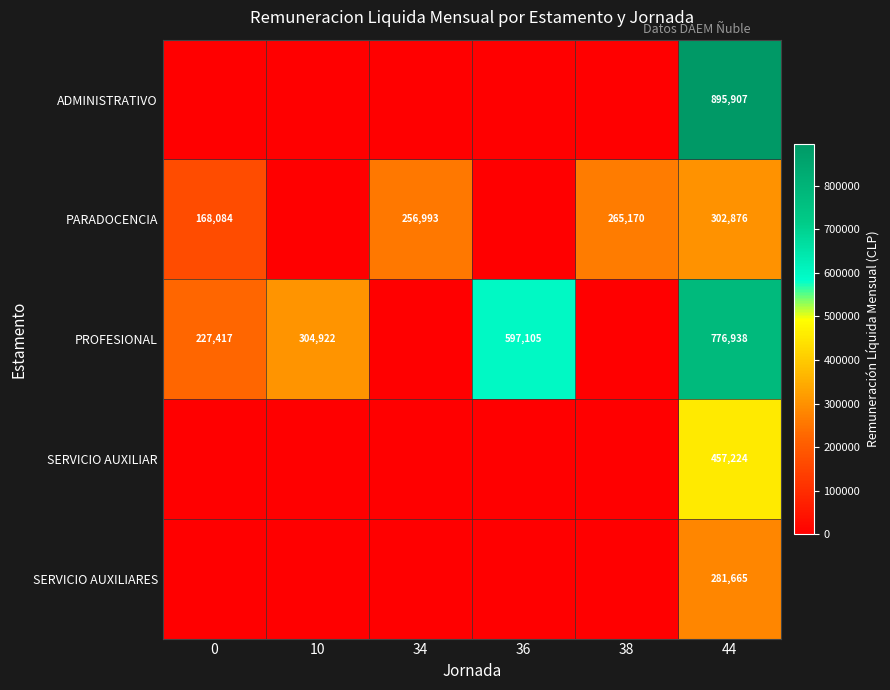

True or false: PARADOCENCIA has a value of 272722 at 0.

False